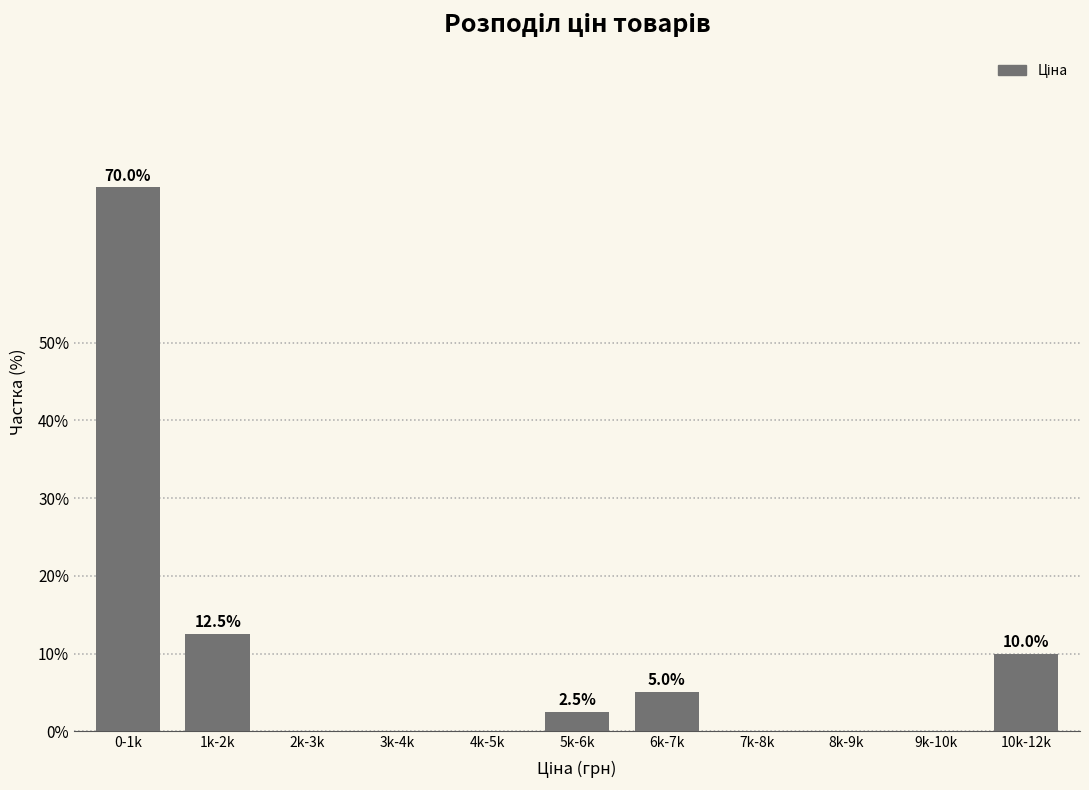

Reading left to right, list all the values displayed in this chart.

0-1k=70.0	1k-2k=12.5	2k-3k=0.0	3k-4k=0.0	4k-5k=0.0	5k-6k=2.5	6k-7k=5.0	7k-8k=0.0	8k-9k=0.0	9k-10k=0.0	10k-12k=10.0